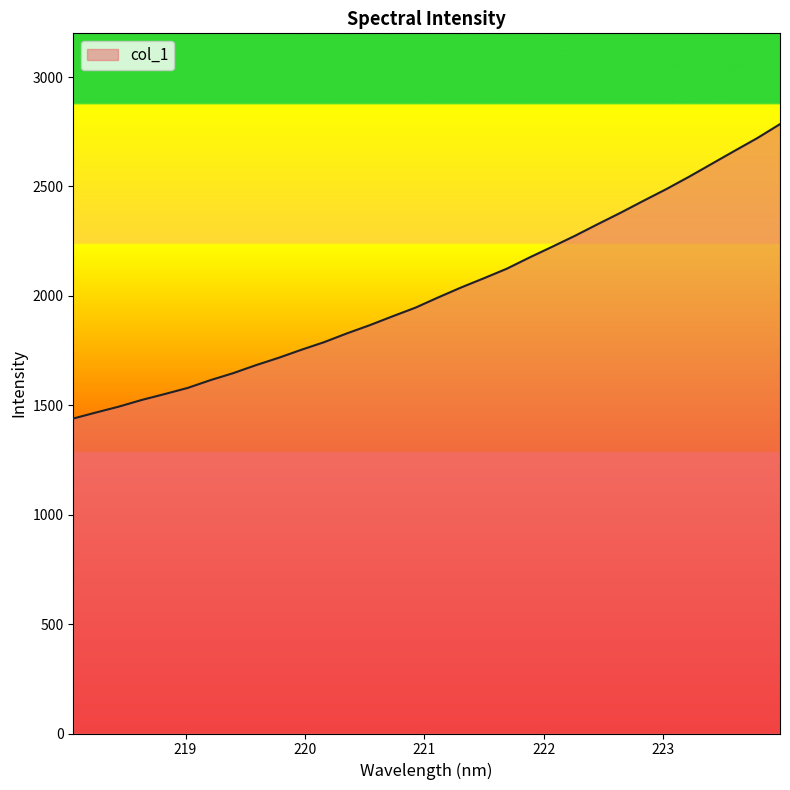

What is the sum of all values?

64666.0